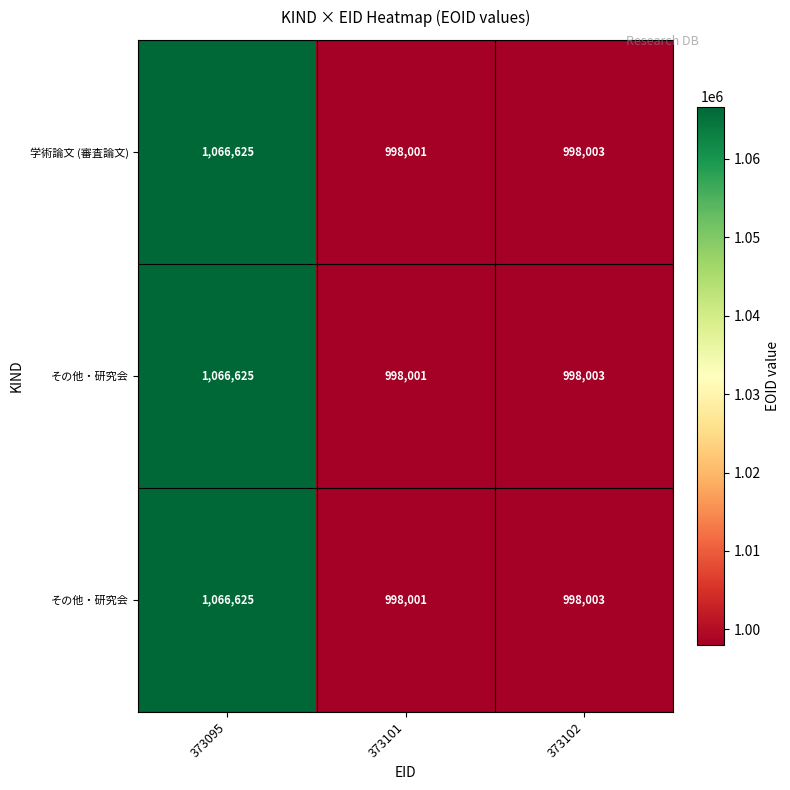

How many series are shown in this chart?

3